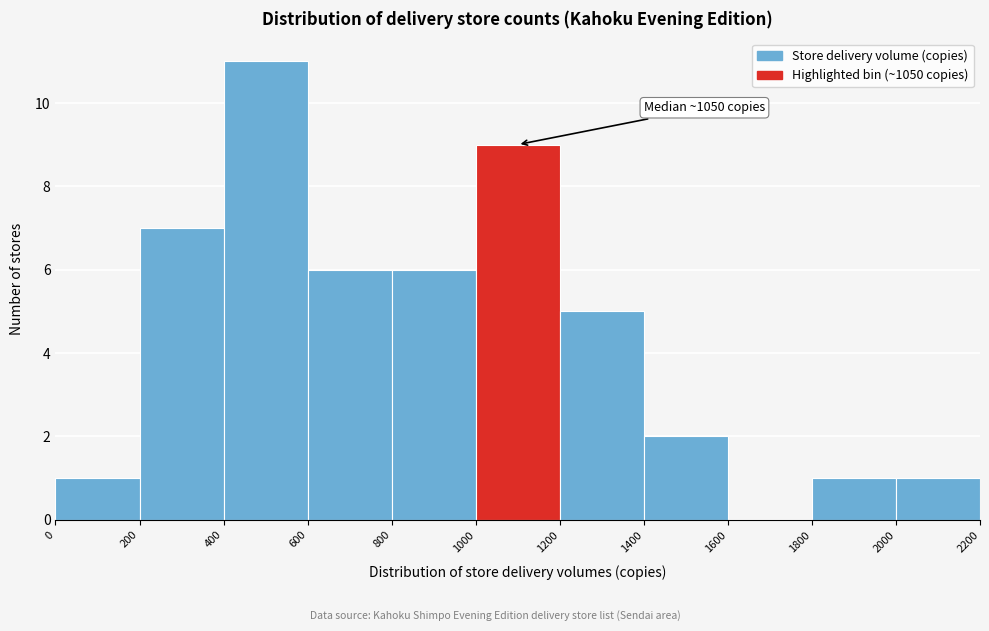

Over which range of the x-axis is the bar tallest?

400 to 600